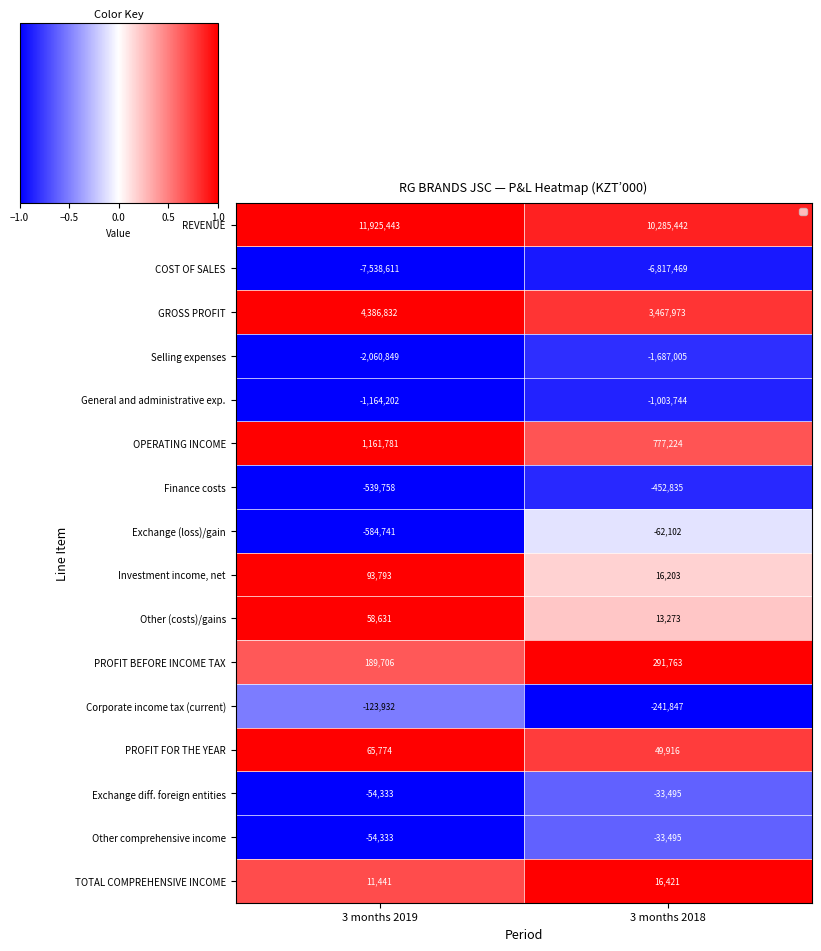

At which label does Finance costs reach its minimum?

3 months 2019